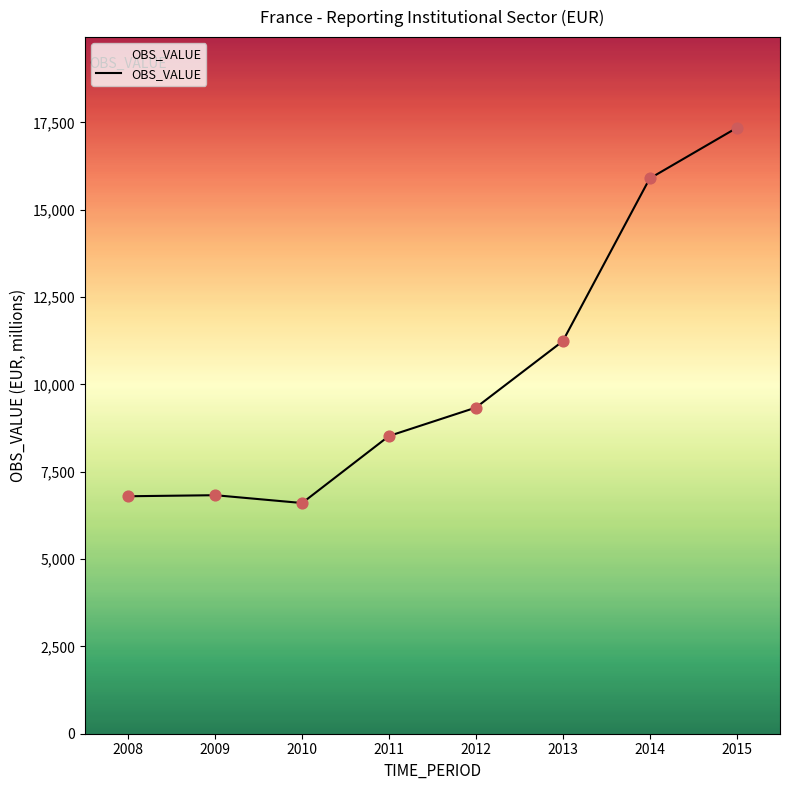

Between 2010 and 2013, which is larger?

2013